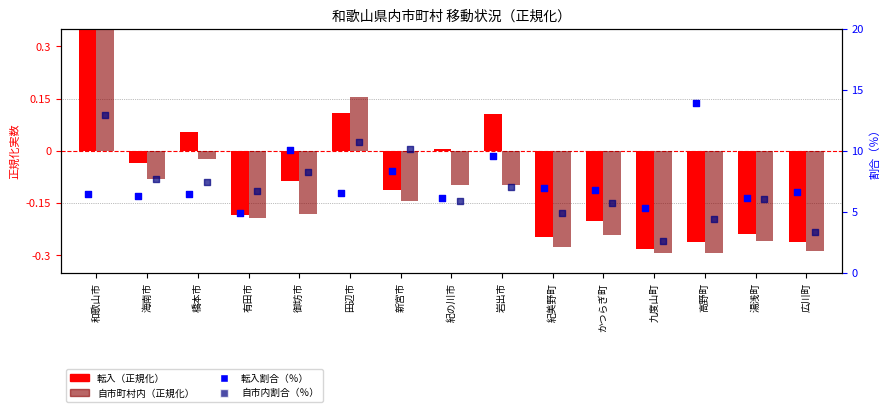

Which series has the largest Y range (max minus min)?

自市内割合（％）